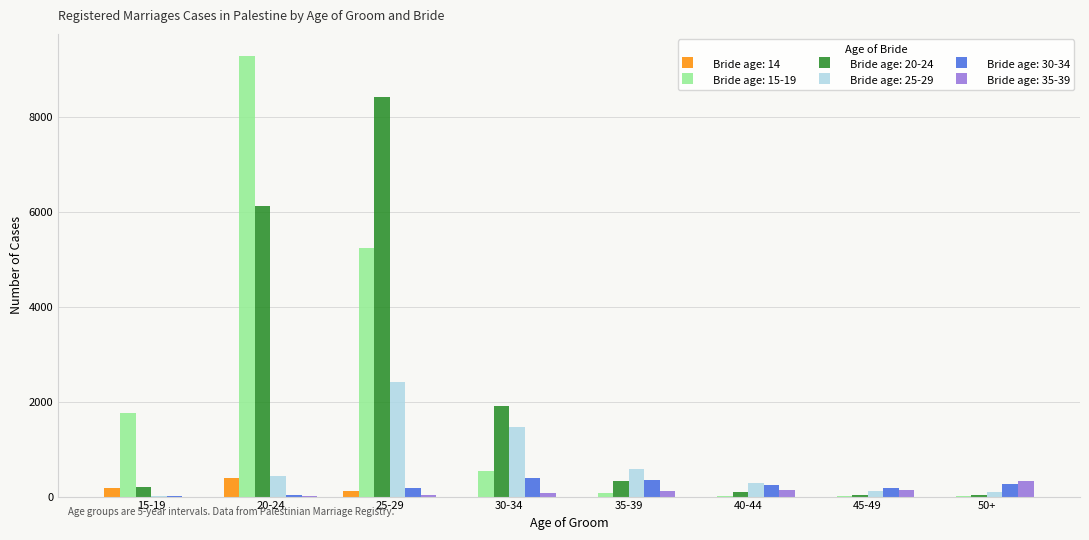

Is the value of Bride age: 20-24 at 20-24 greater than the value of Bride age: 25-29 at 25-29?

Yes